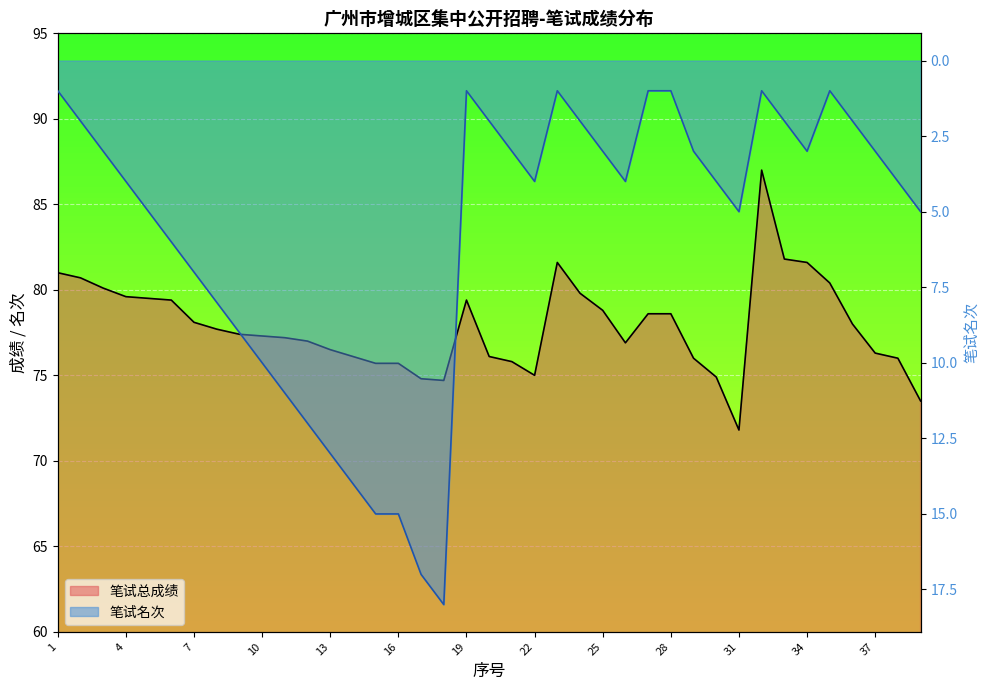

How many categories are shown in the chart?

39